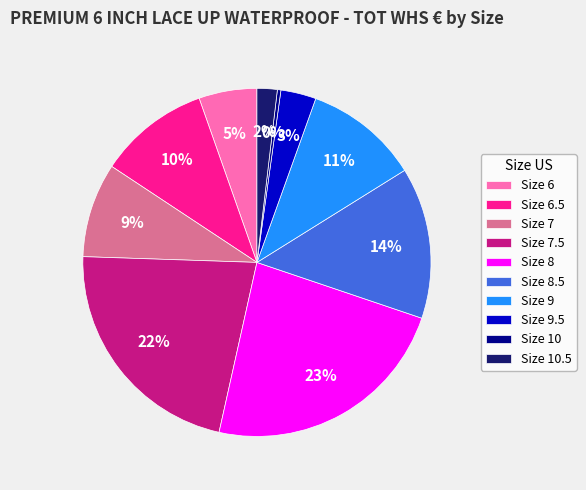

Which slice is the smallest?

Size 10